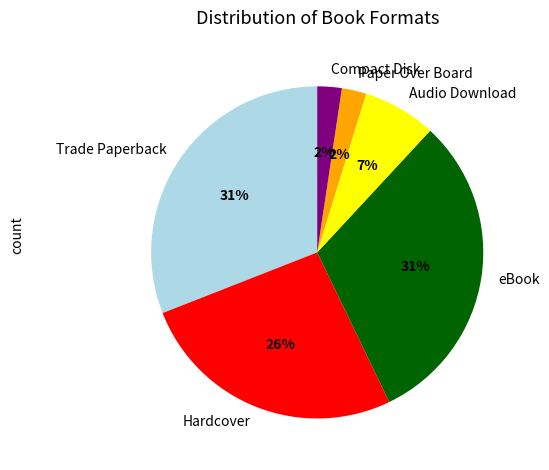

What is the ratio of the value at Hardcover to the value at Trade Paperback?

0.8